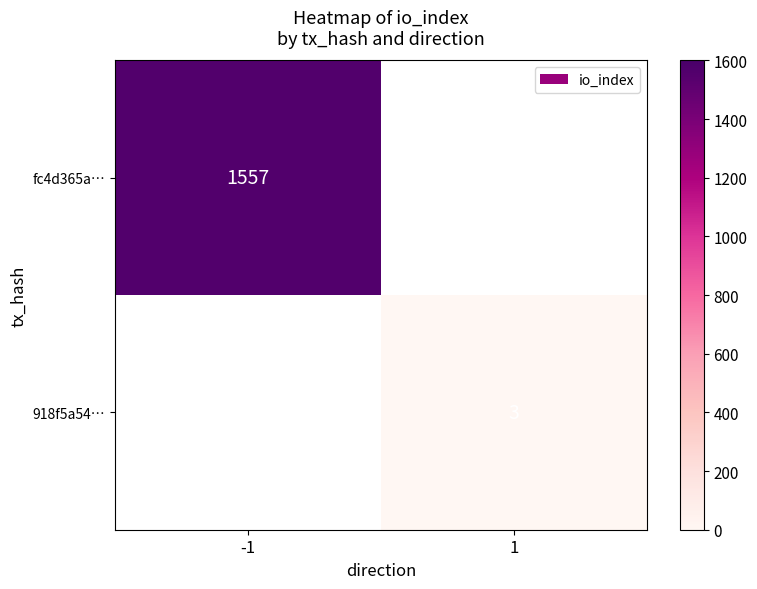

The fc4d365a… series shows 1557 at -1. True or false?

True